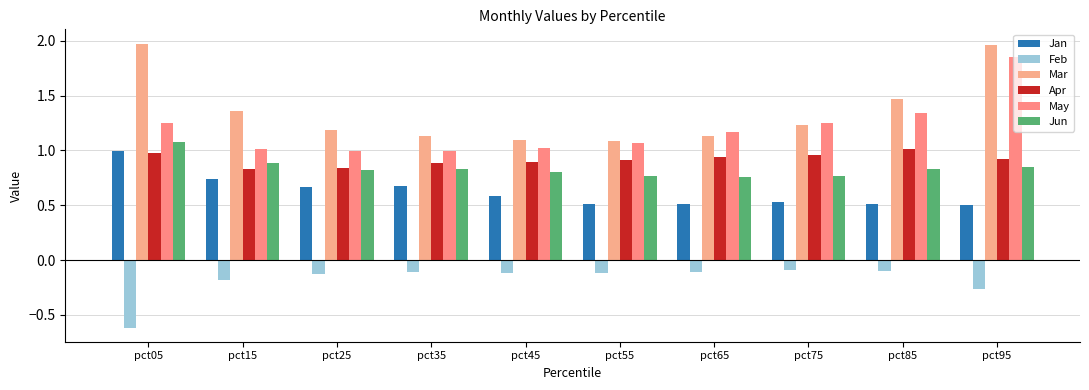

How many bars are there in total?

60